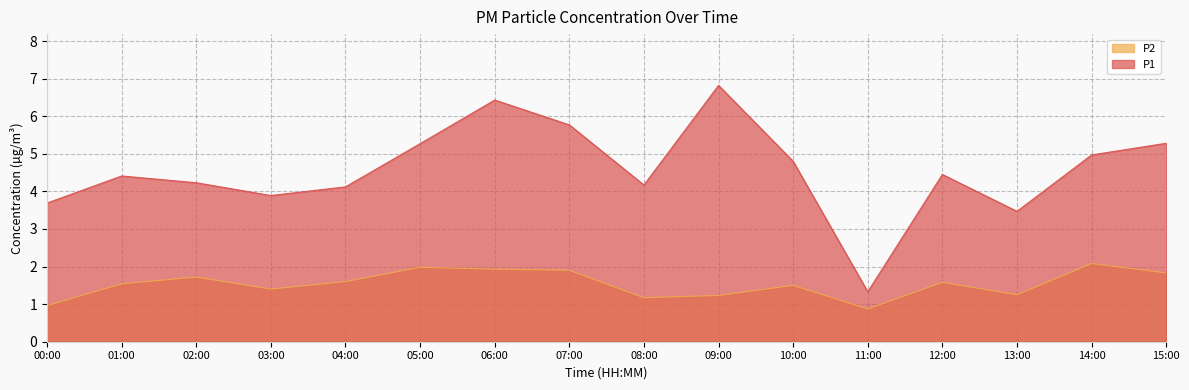

Which series has the largest total across all categories?

P1